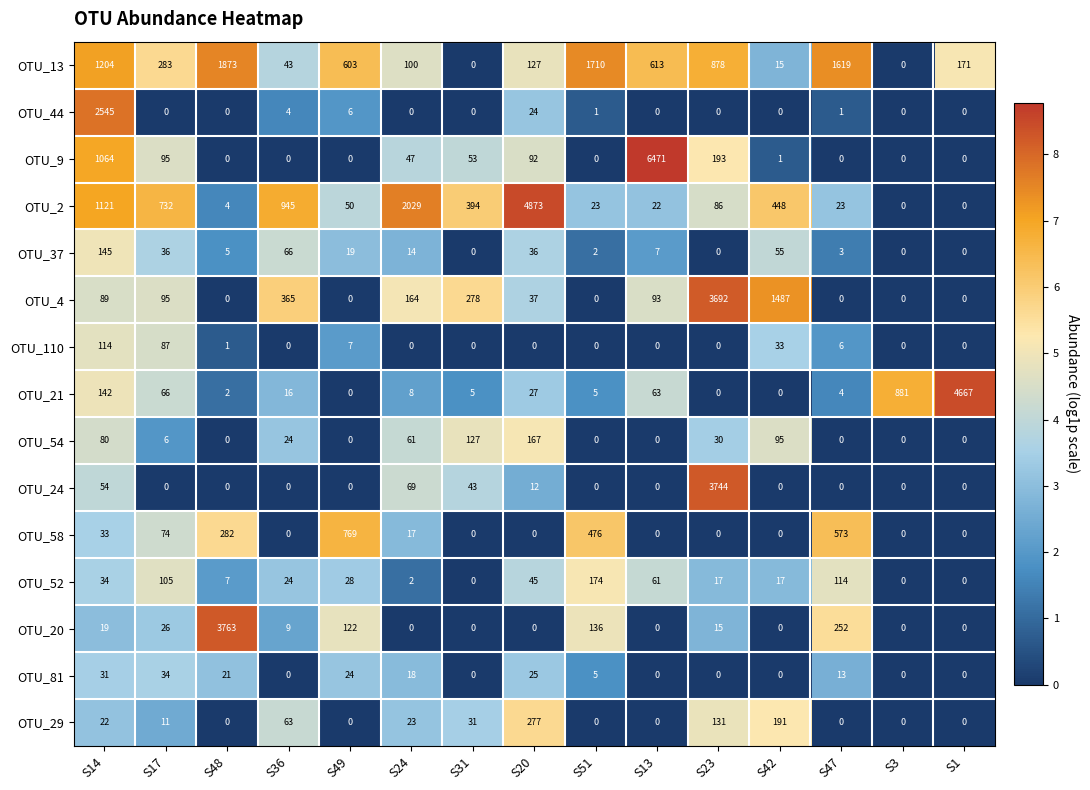

What is the average value of the OTU_58 series?

148